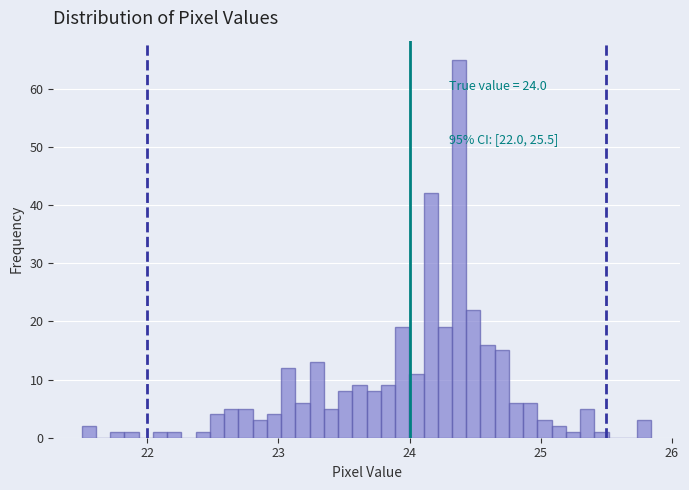

Read against the x-axis, roughly where is the centre of the tallest bar?

24.4